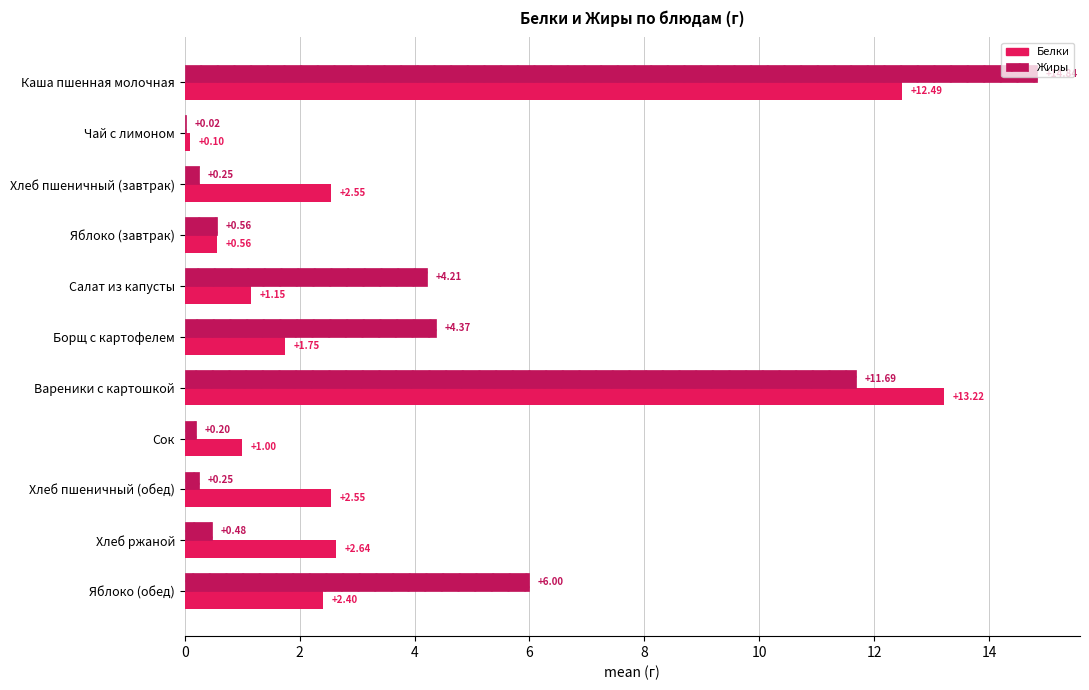

Which series has the largest total across all categories?

Жиры